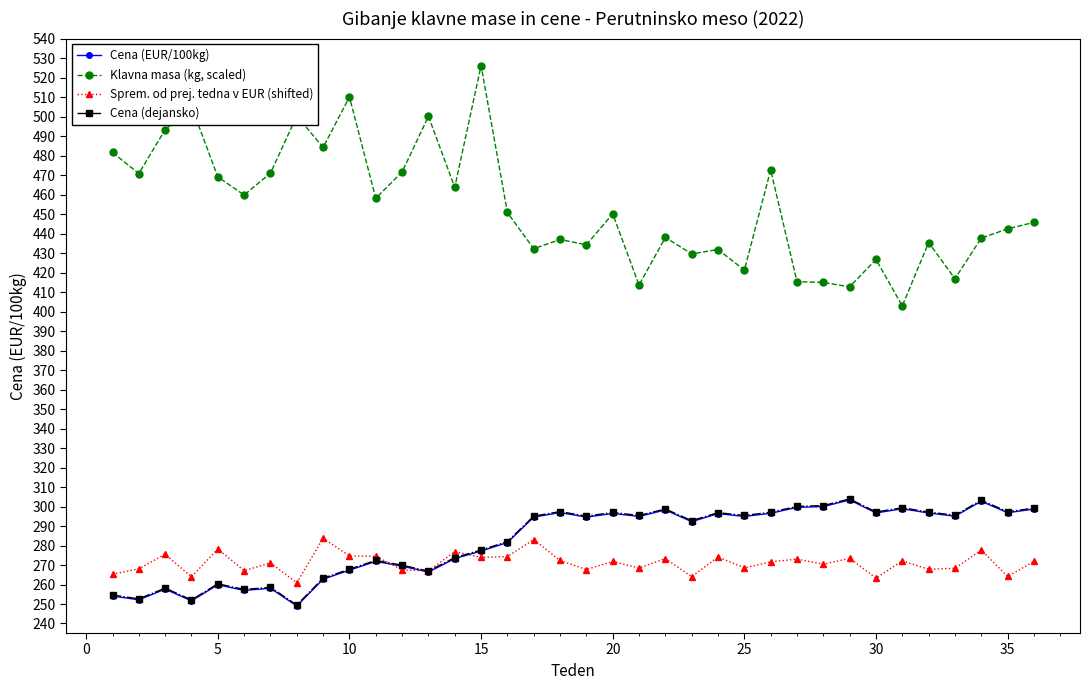

True or false: Cena (dejansko) has more than 1 interior local peaks.

True